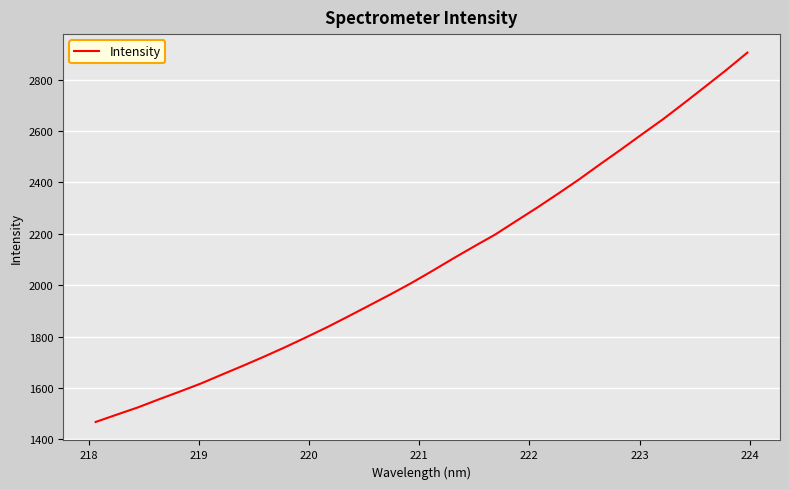

What is the greatest value displayed?

2905.4